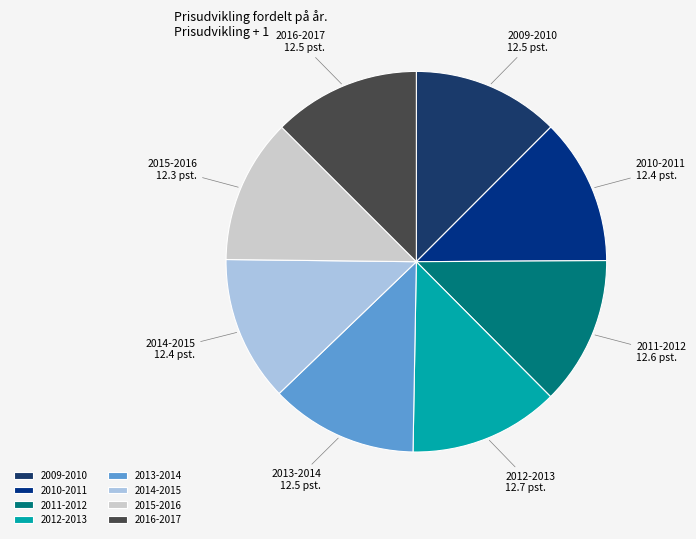

Combined, do 2013-2014 and 2009-2010 account for over 50%?

No